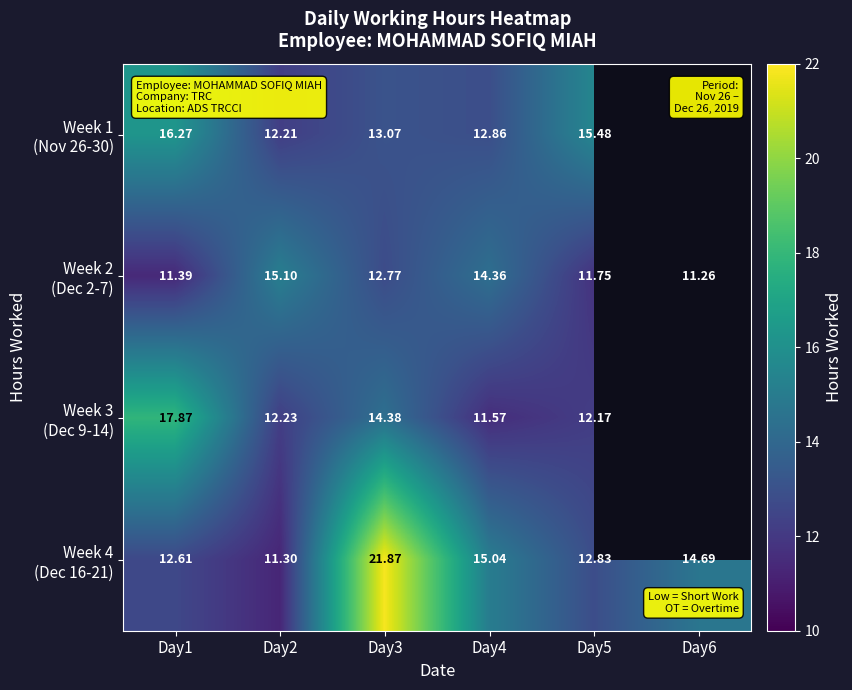

The value of Week 3 (Dec 9-14) at Day5 is 12.2. True or false?

True